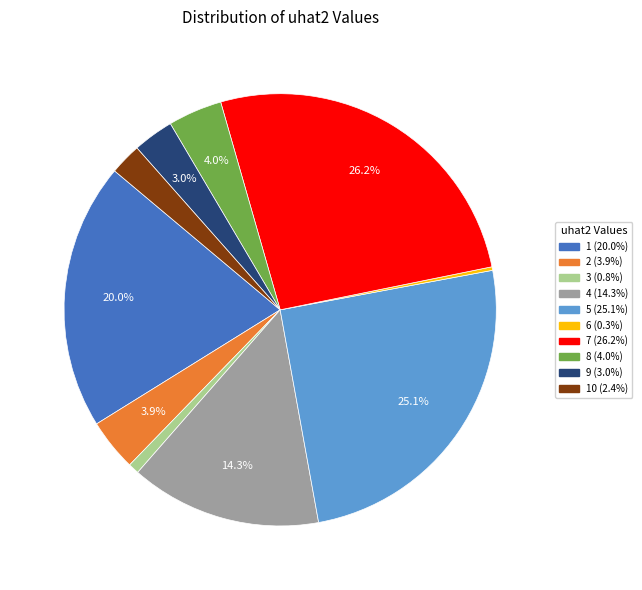

Is there a majority slice in this chart?

No